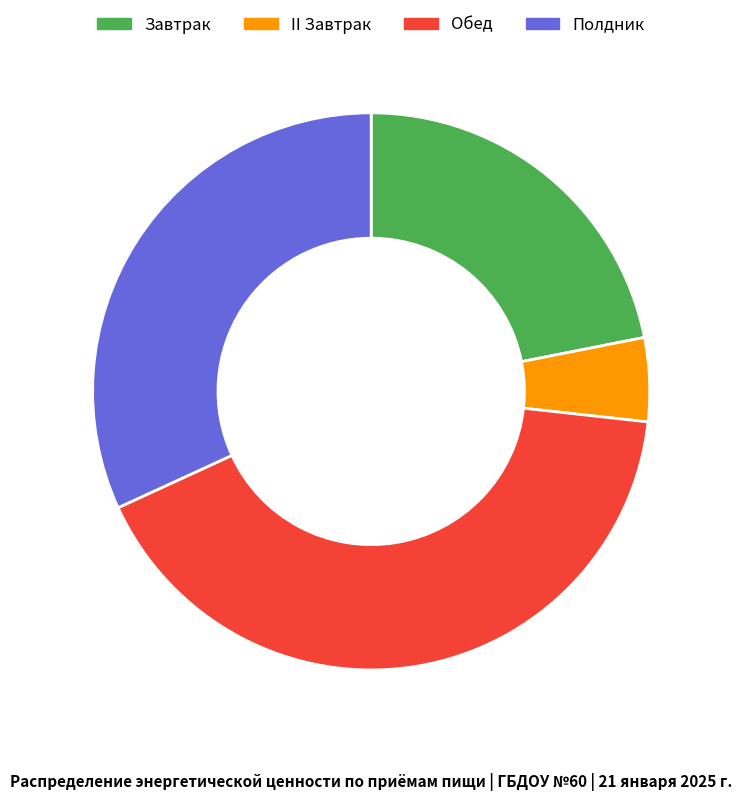

True or false: Завтрак accounts for 22% of the total.

True